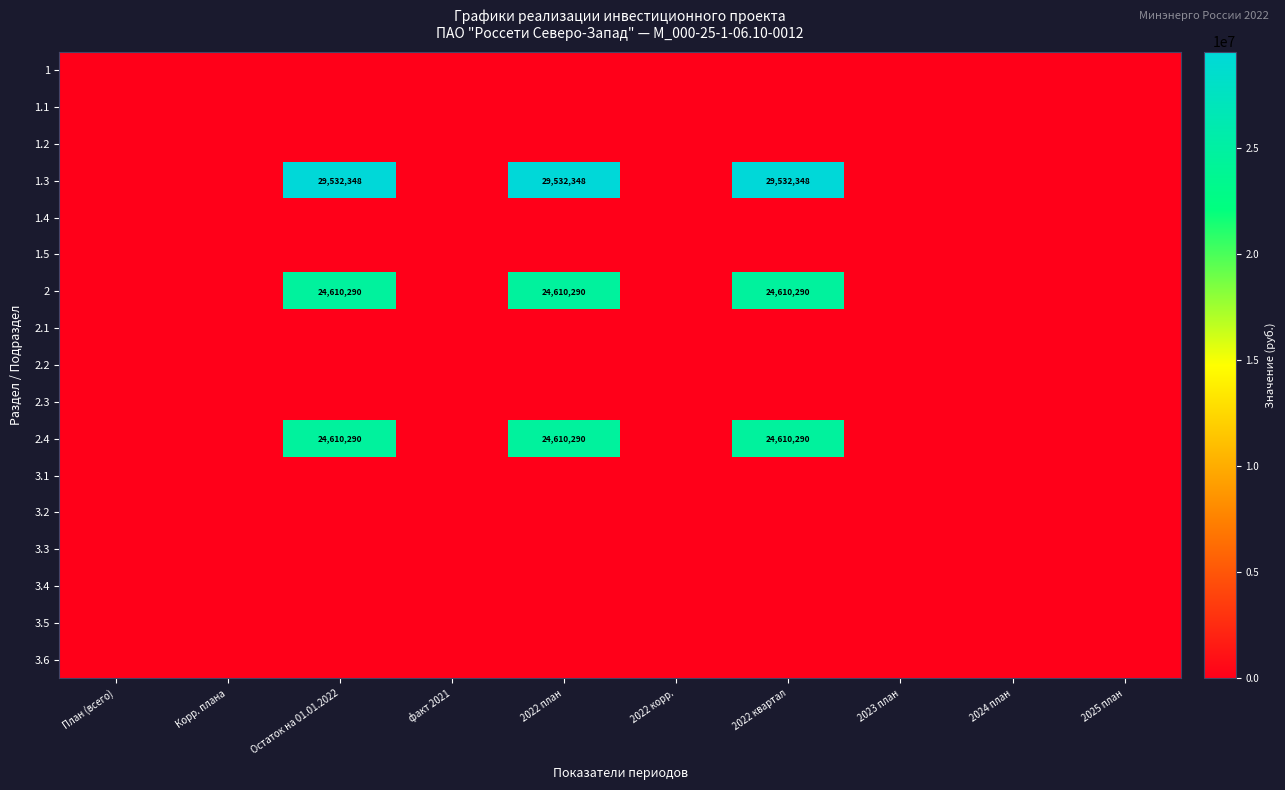

Is the value of 2 at Остаток на 01.01.2022 greater than the value of 1.3 at 2022 квартал?

No